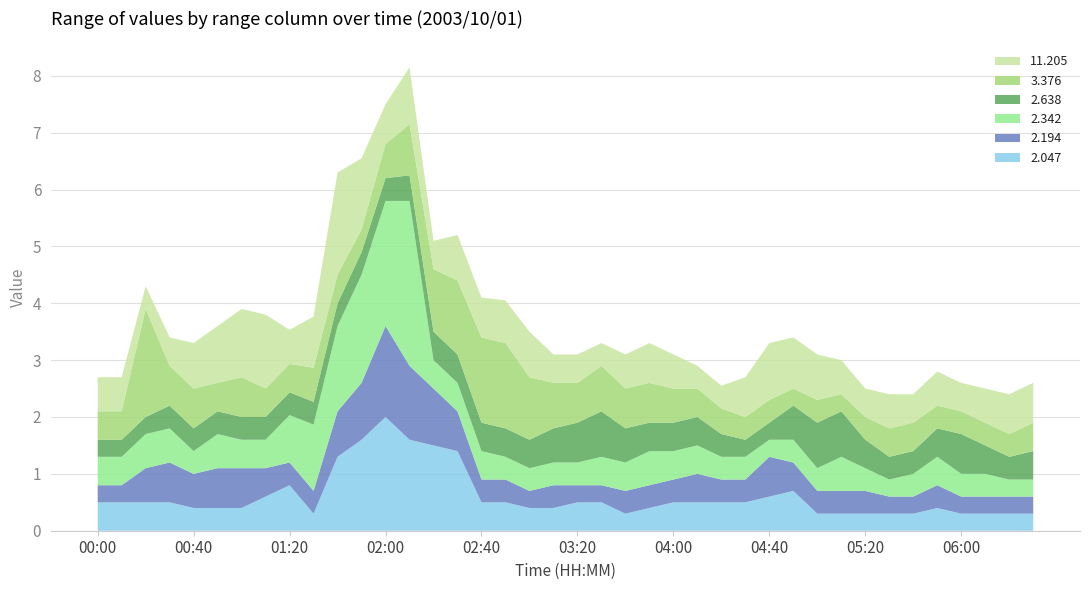

What is the highest value of the 2.047 series?

2.0